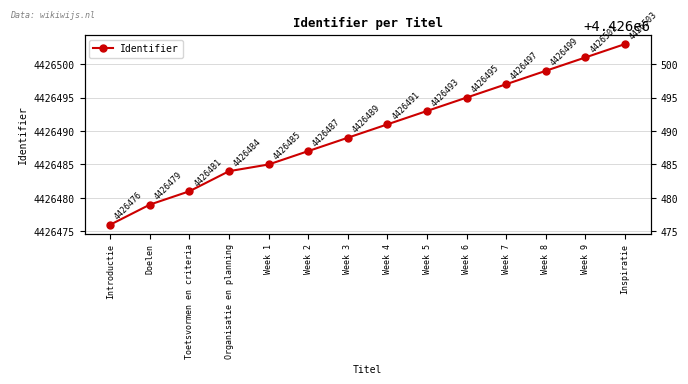

What is the label of the 4th point from the right?

Week 7